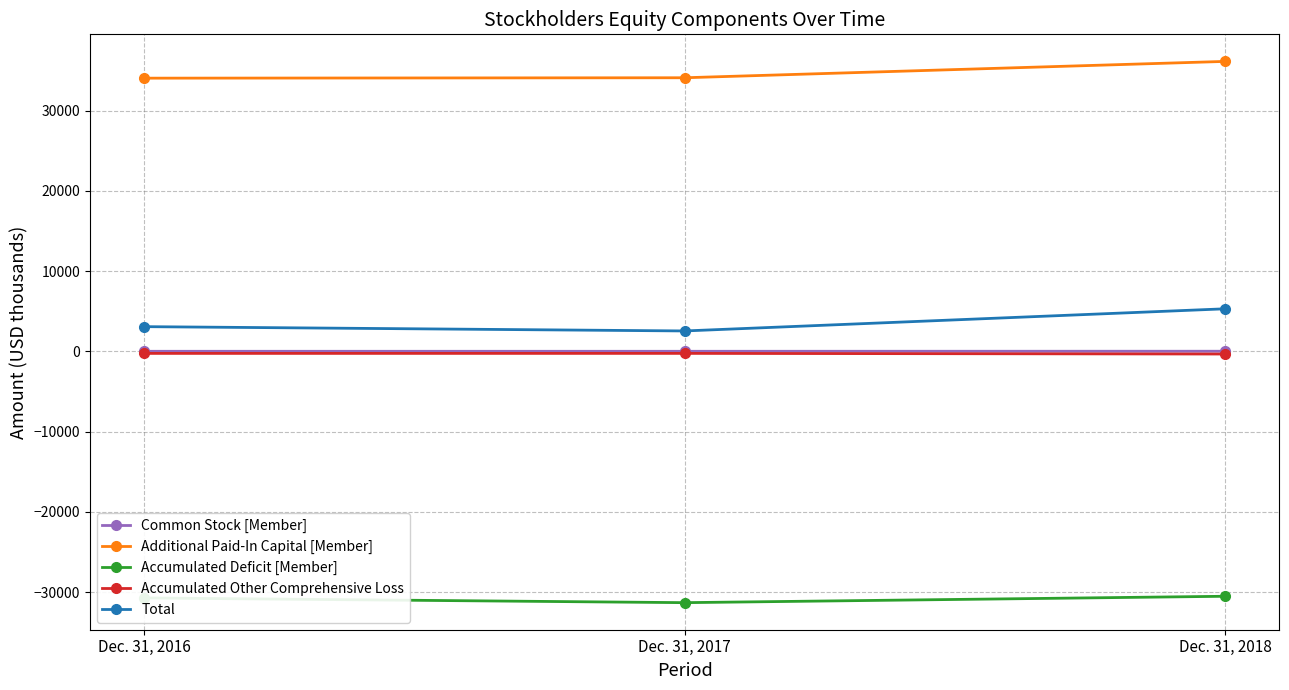

What is the value of the Accumulated Deficit [Member] point at the 3rd from the left?

-30510